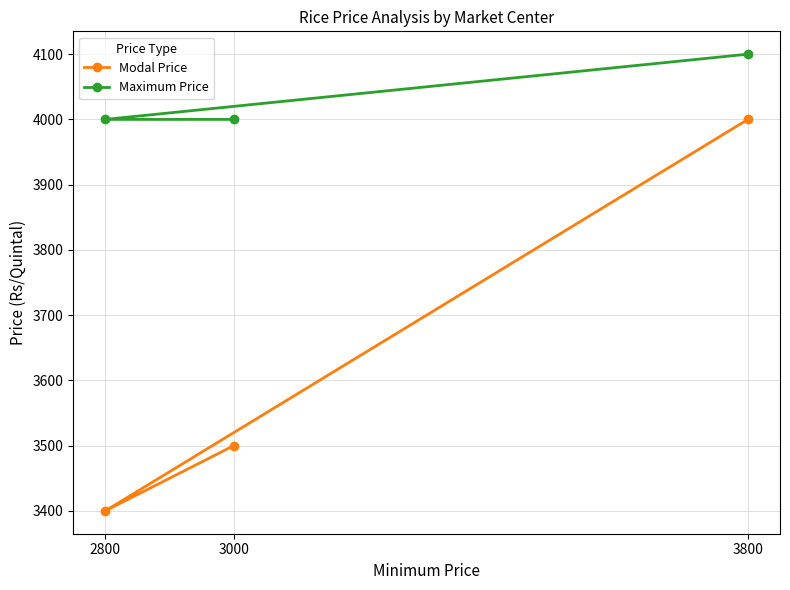

How many distinct data groups are displayed?

2